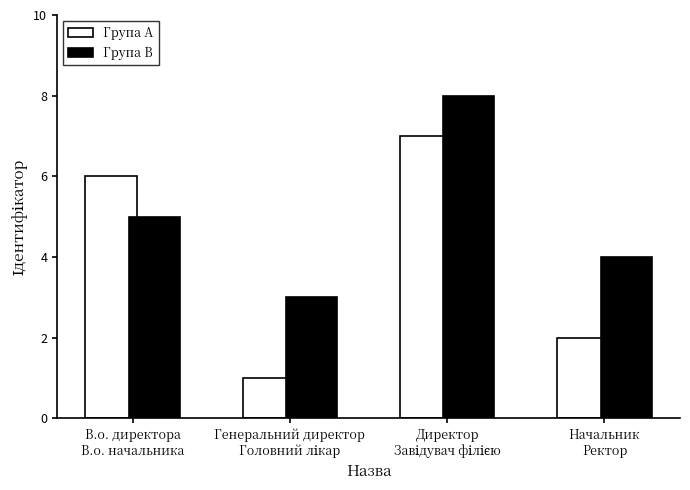

Which series has the largest total across all categories?

Група B